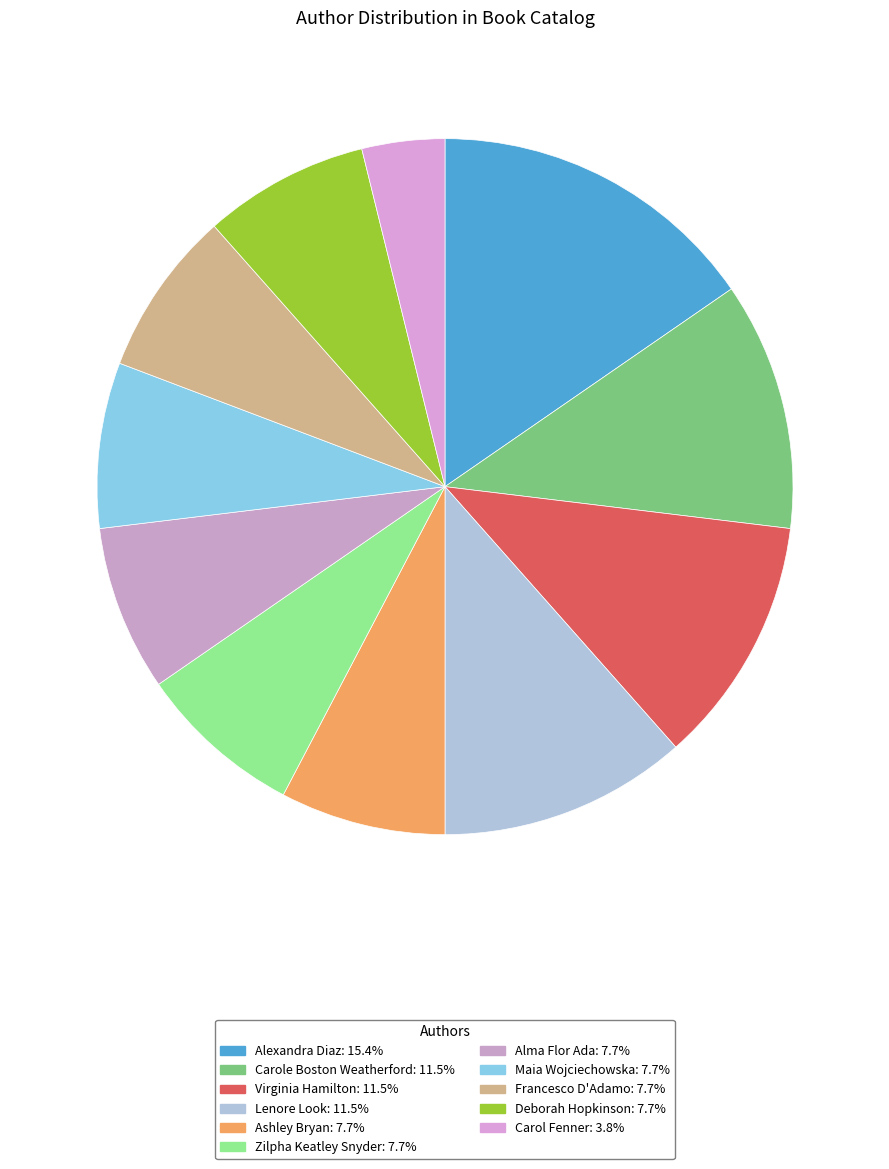

Between Alma Flor Ada and Zilpha Keatley Snyder, which is larger?

Alma Flor Ada